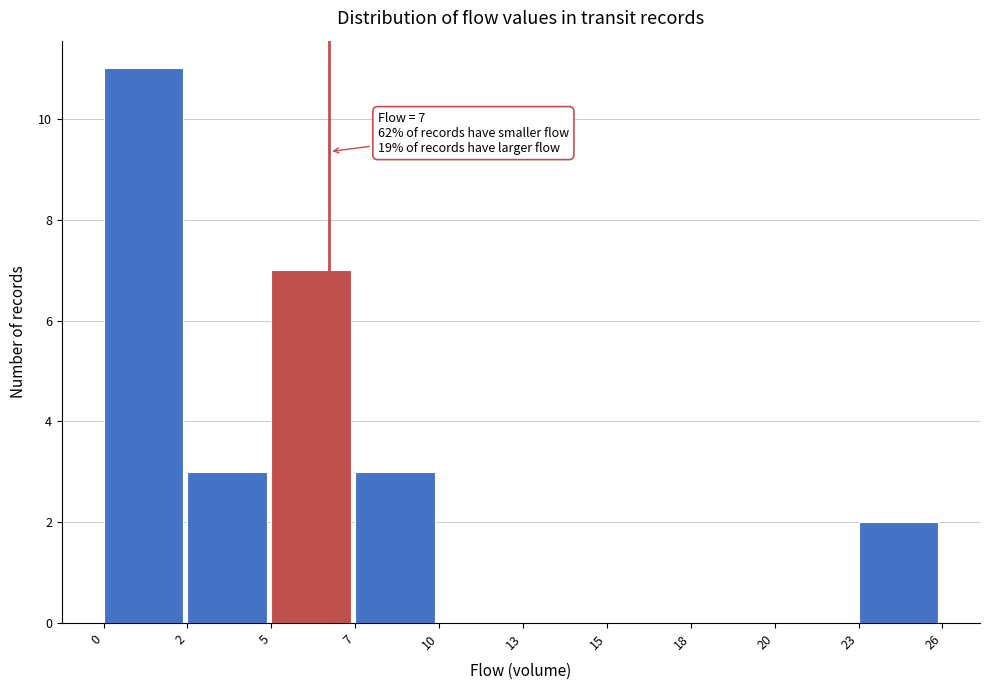

Reading left to right, list all the values displayed in this chart.

0=11	2=3	5=7	7=3	10=0	13=0	15=0	18=0	20=0	23=2